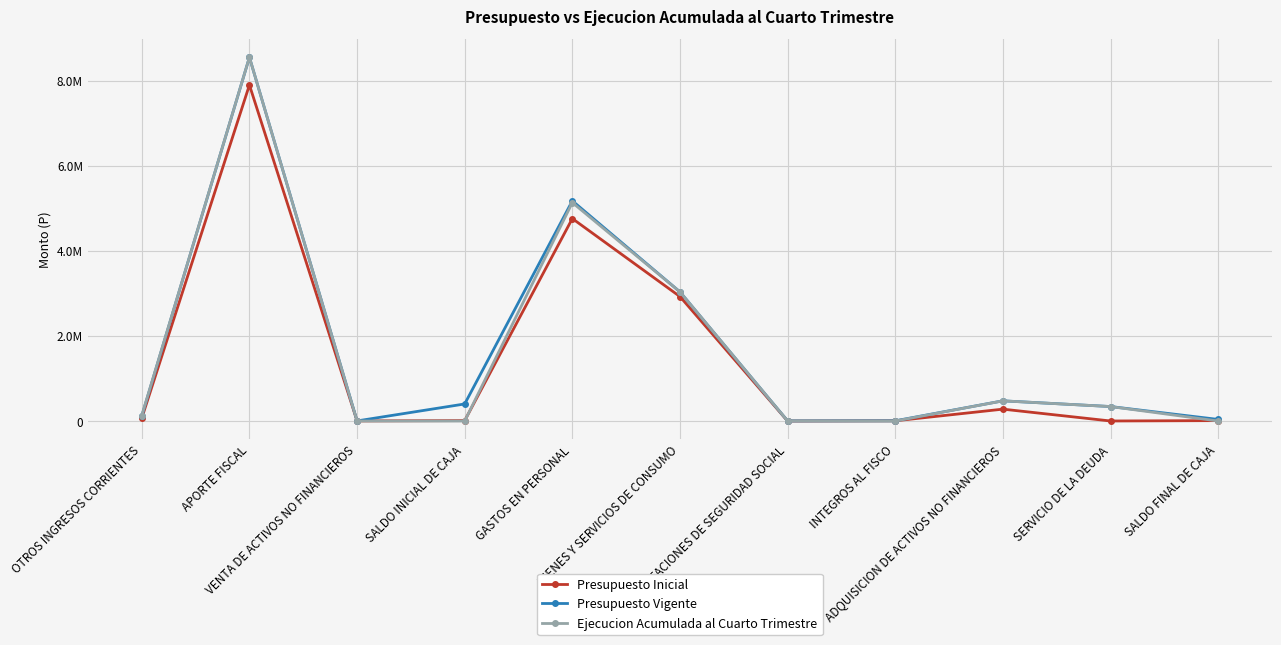

What are all the series names shown in the legend?

Presupuesto Inicial, Presupuesto Vigente, Ejecucion Acumulada al Cuarto Trimestre